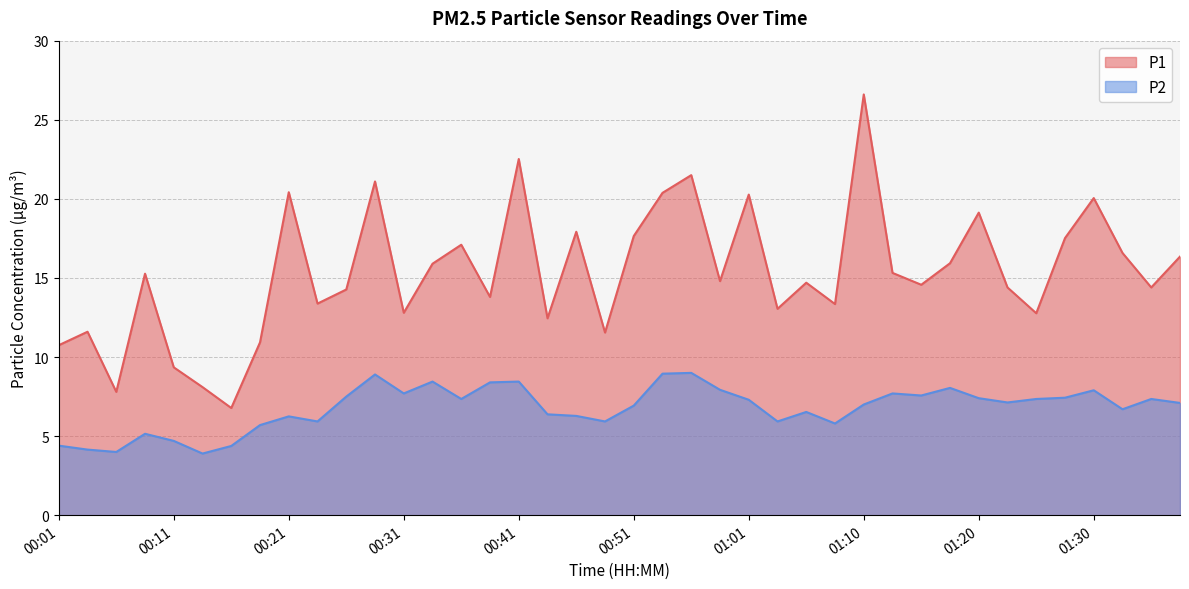

At which category is the sum across all series the highest?

01:10